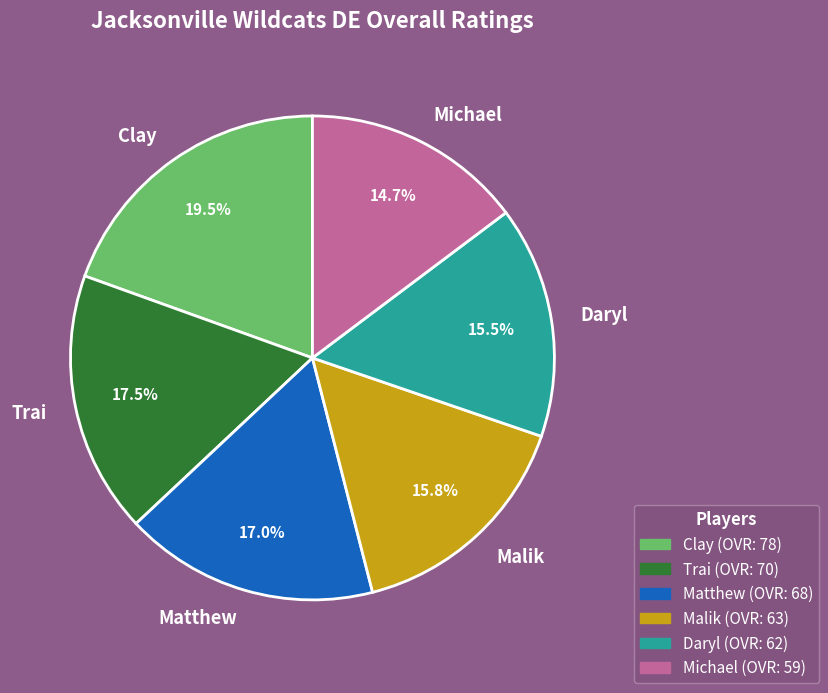

Which category has the biggest portion of the pie?

Clay